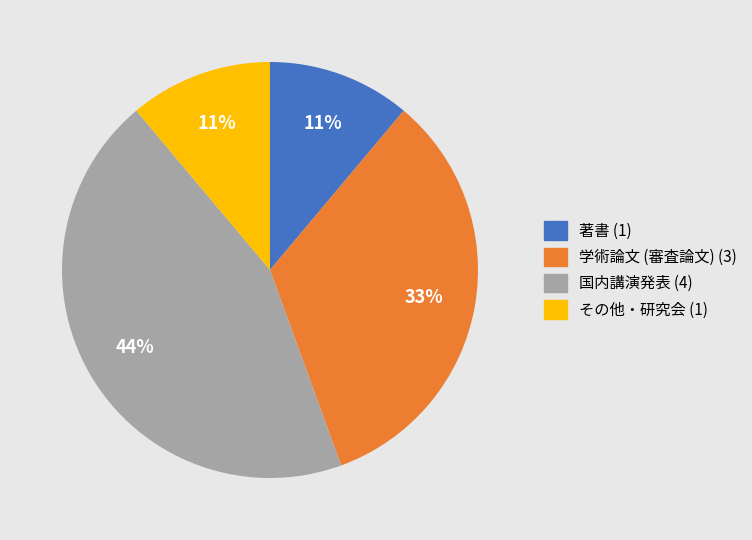

Between 国内講演発表 and 著書, which is larger?

国内講演発表